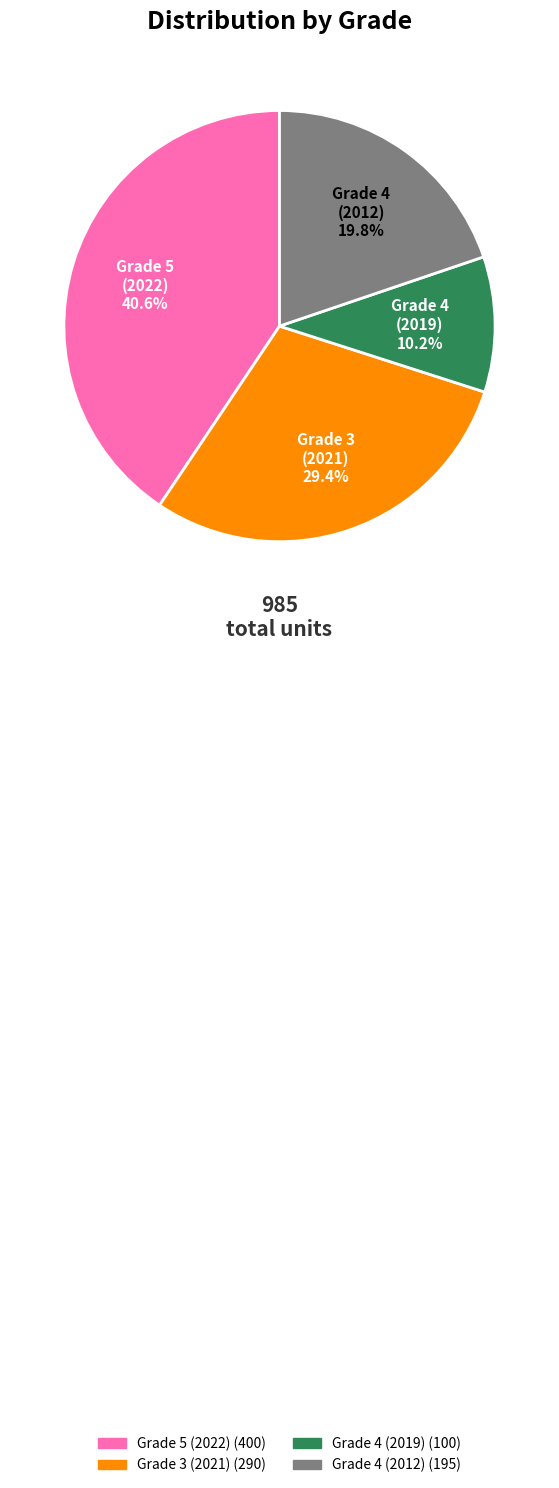

Which slice is the largest?

Grade 5 (2022)